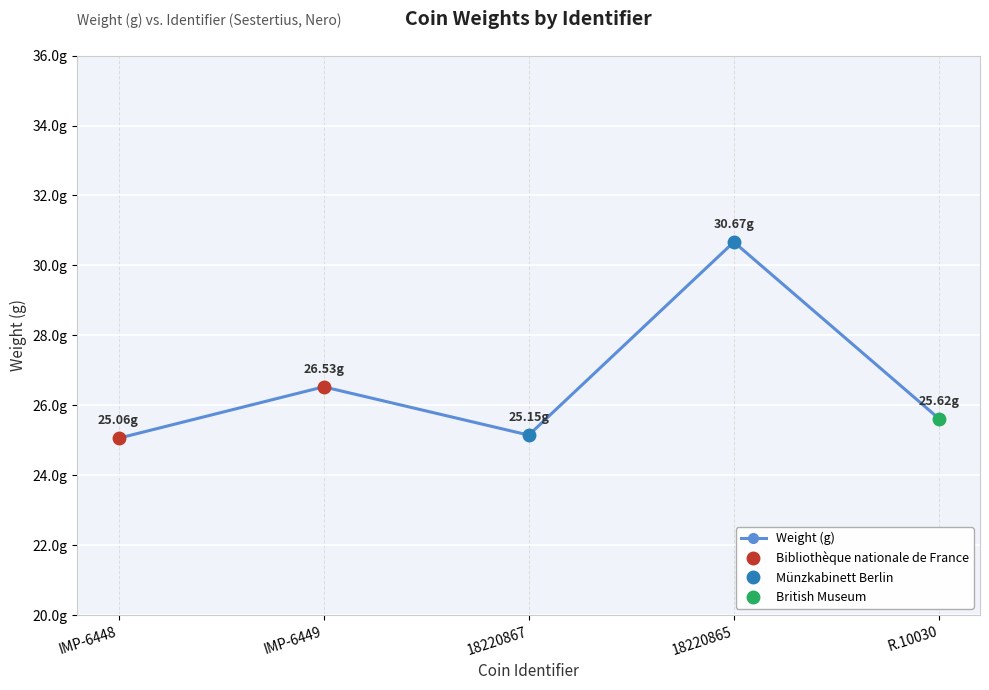

What is the sum of all values?

133.0